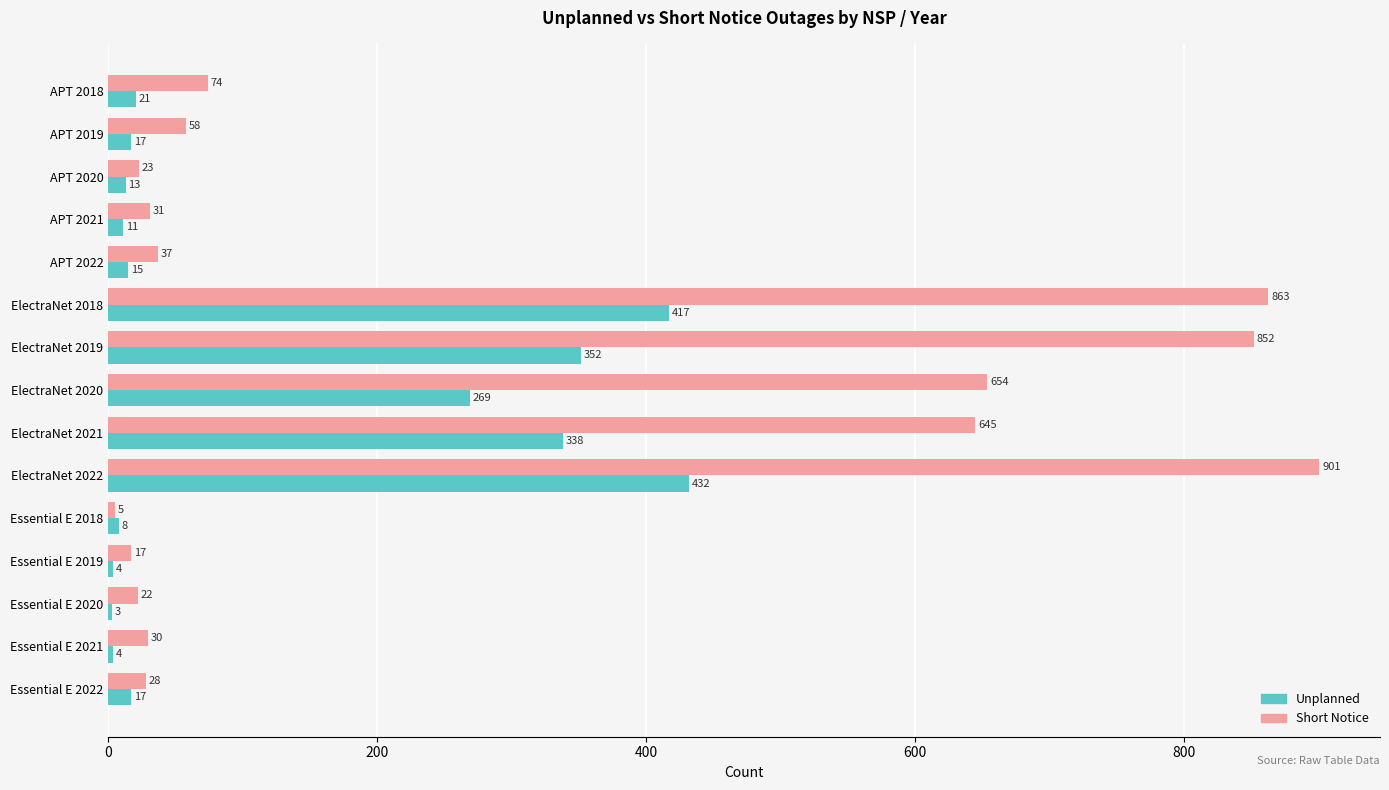

What is the minimum value for Short Notice?

5